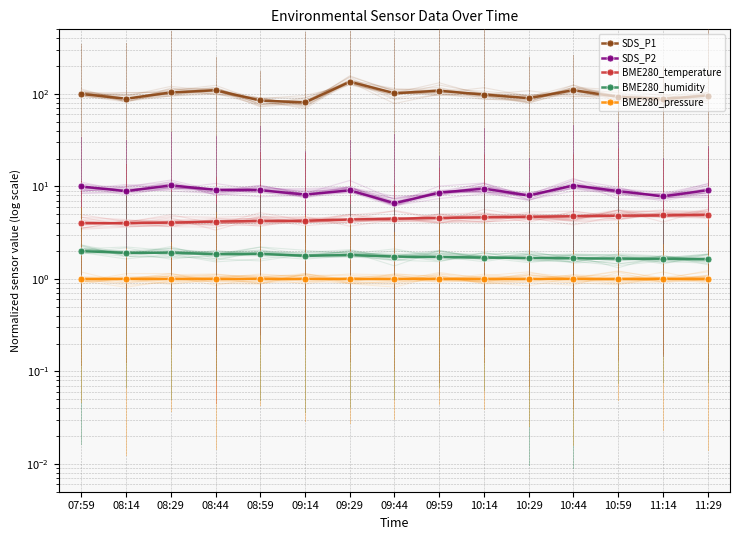

True or false: BME280_humidity and SDS_P2 cross at least once.

False